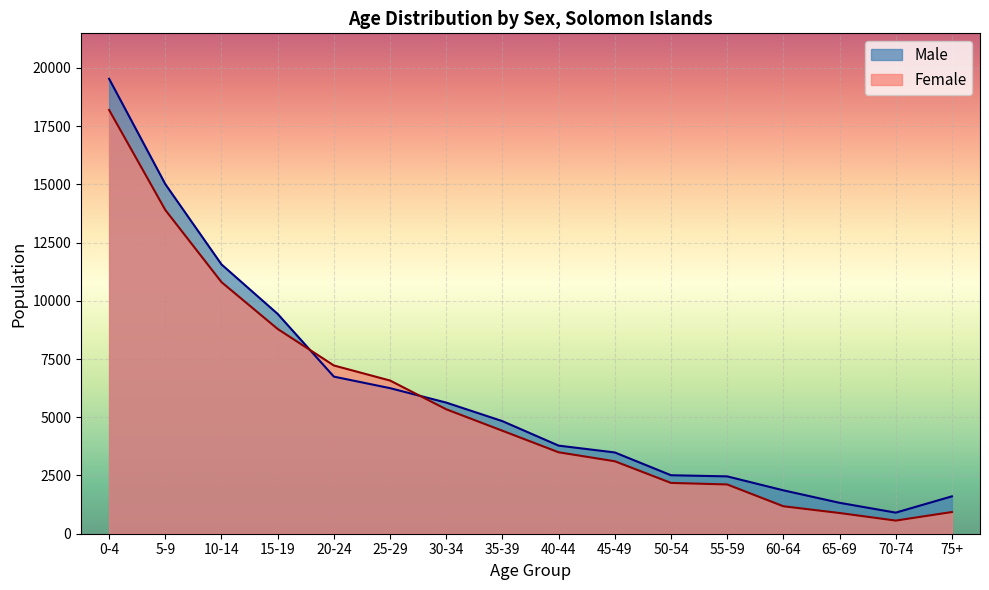

Rank the series by their average value, from highest to lowest.

Male, Female